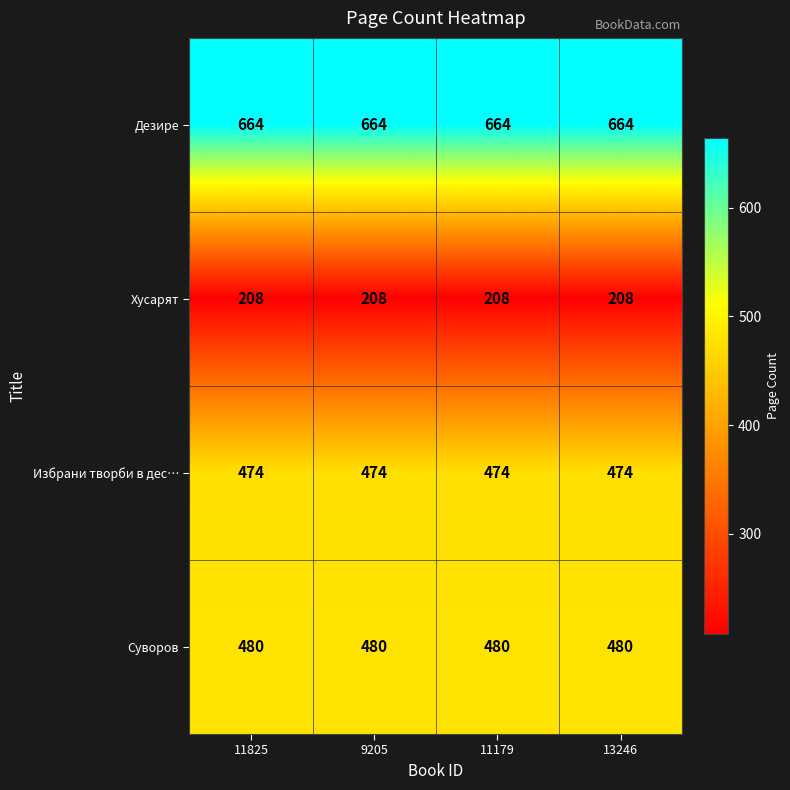

What is the difference between the highest and lowest values at 11179?

456